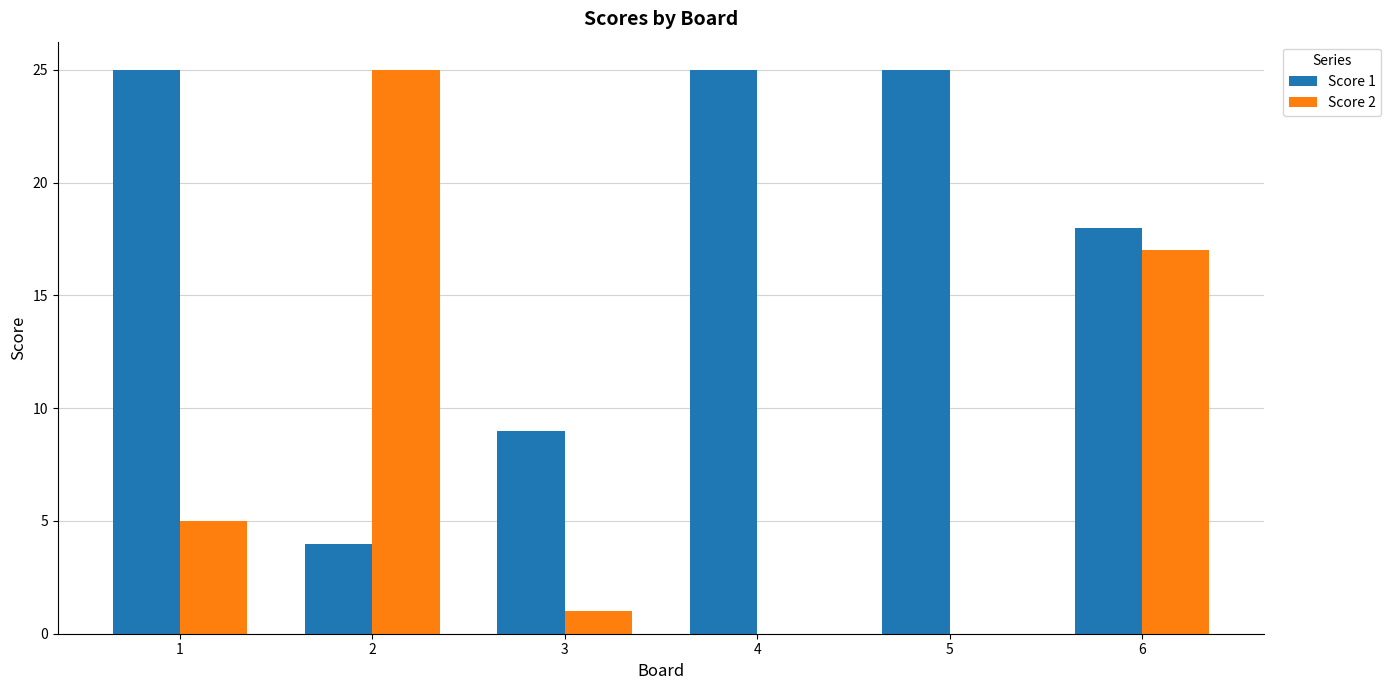

At which category is the sum across all series the highest?

6